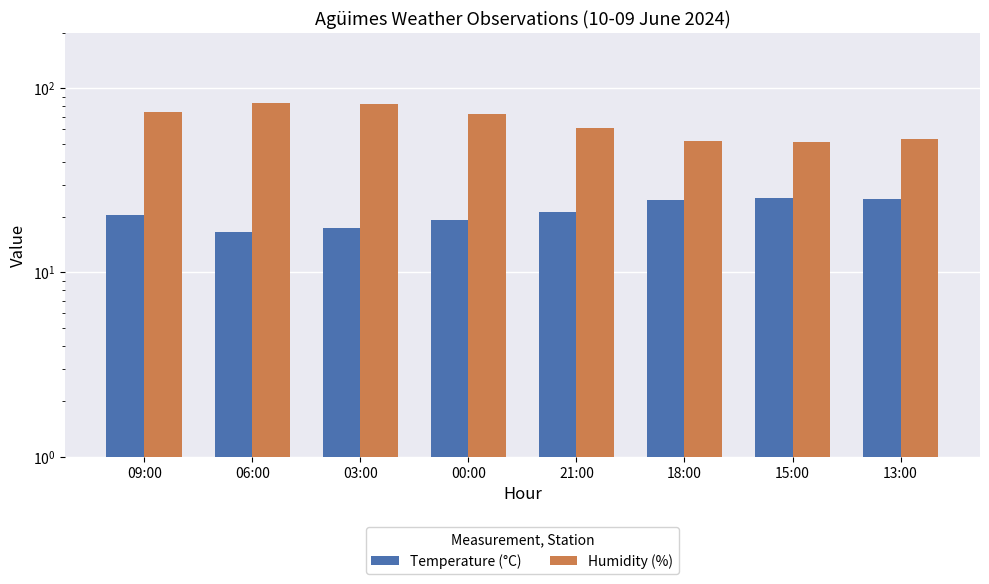

How many categories are shown in the chart?

8